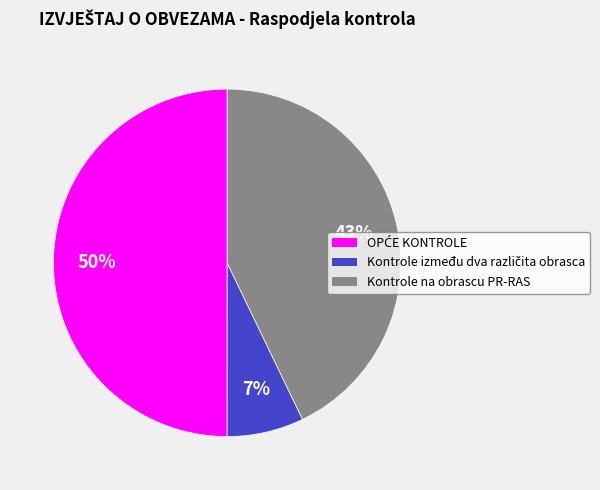

To the nearest percent, what portion does Kontrole na obrascu PR-RAS represent?

43%